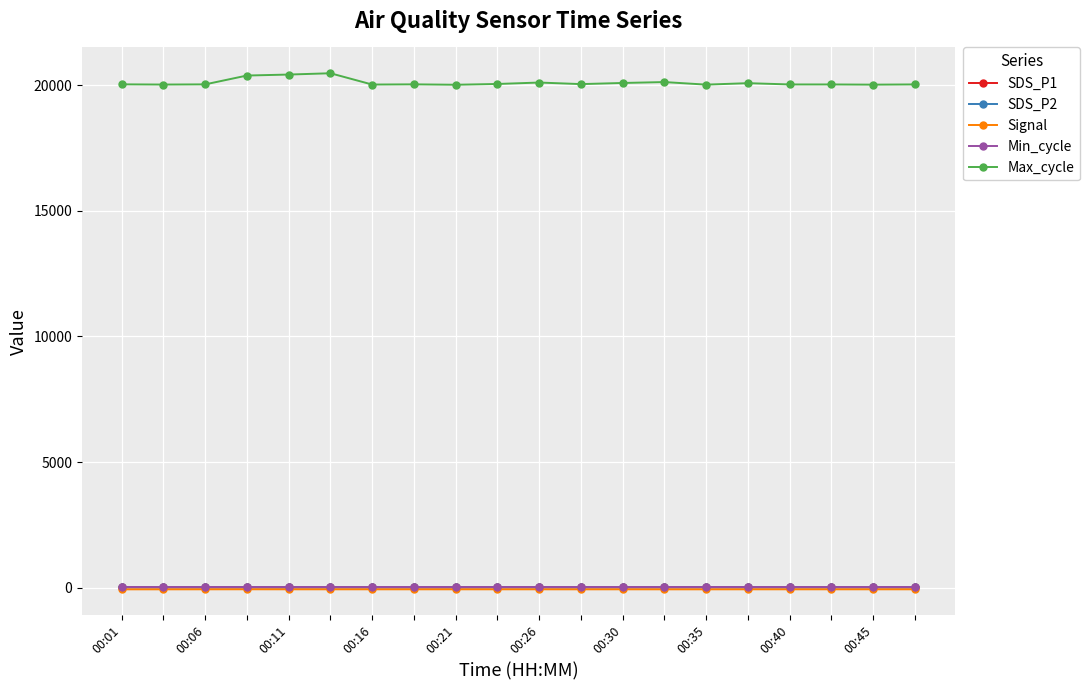

Which series has the largest total across all categories?

Max_cycle